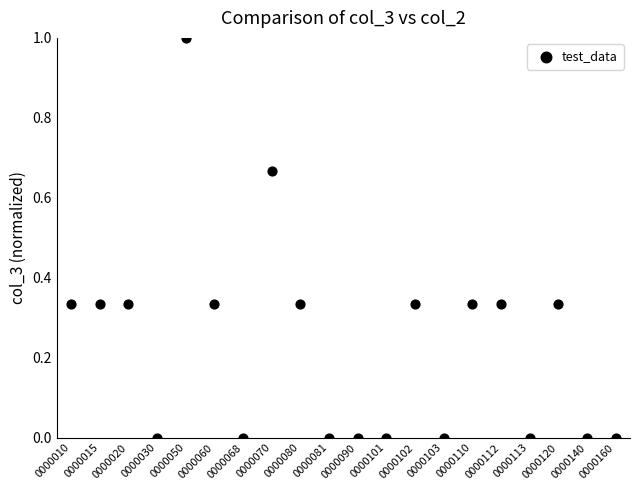

How many points are shown in the scatter plot?

20